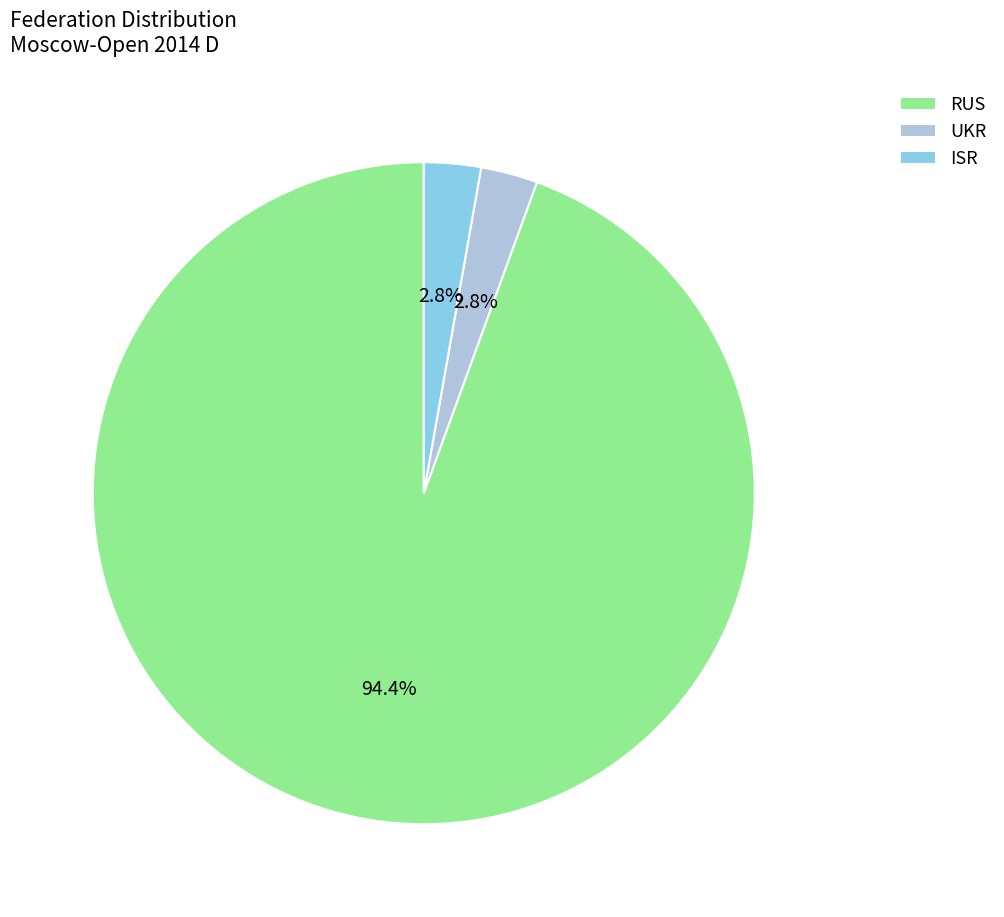

What percentage is NOT represented by ISR?

97.2%